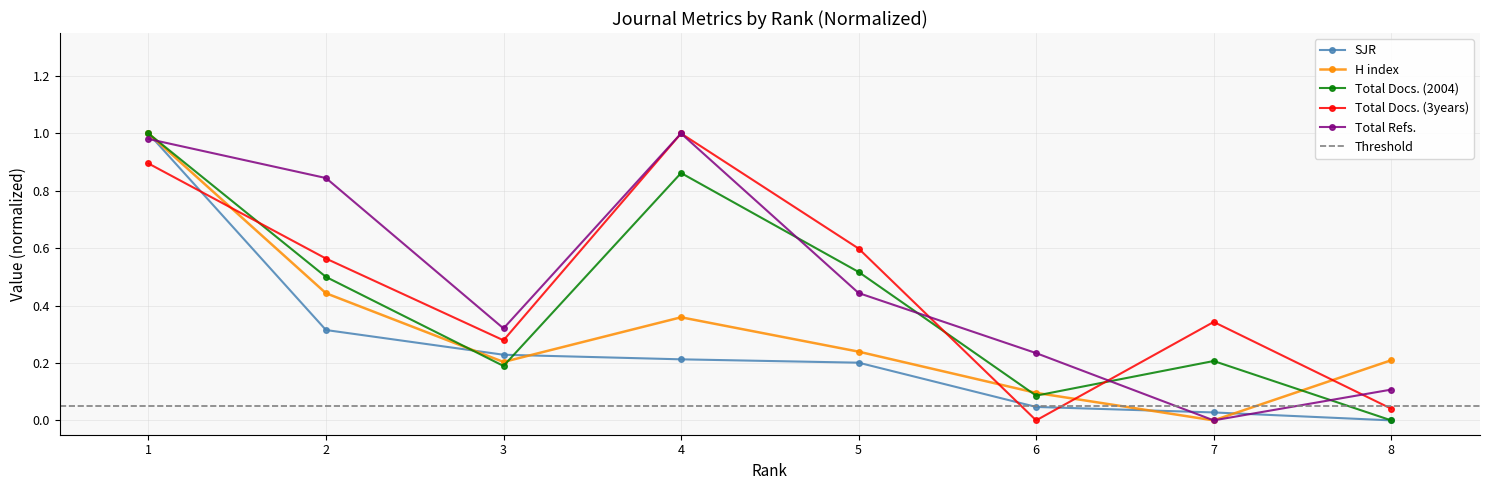

Reading left to right, what are all the values shown in this chart?

SJR: 1=1.0	2=0.3	3=0.2	4=0.2	5=0.2	6=0.0	7=0.0	8=0.0
H index: 1=1.0	2=0.4	3=0.2	4=0.4	5=0.2	6=0.1	7=0.0	8=0.2
Total Docs. (2004): 1=1.0	2=0.5	3=0.2	4=0.9	5=0.5	6=0.1	7=0.2	8=0.0
Total Docs. (3years): 1=0.9	2=0.6	3=0.3	4=1.0	5=0.6	6=0.0	7=0.3	8=0.0
Total Refs.: 1=1.0	2=0.8	3=0.3	4=1.0	5=0.4	6=0.2	7=0.0	8=0.1